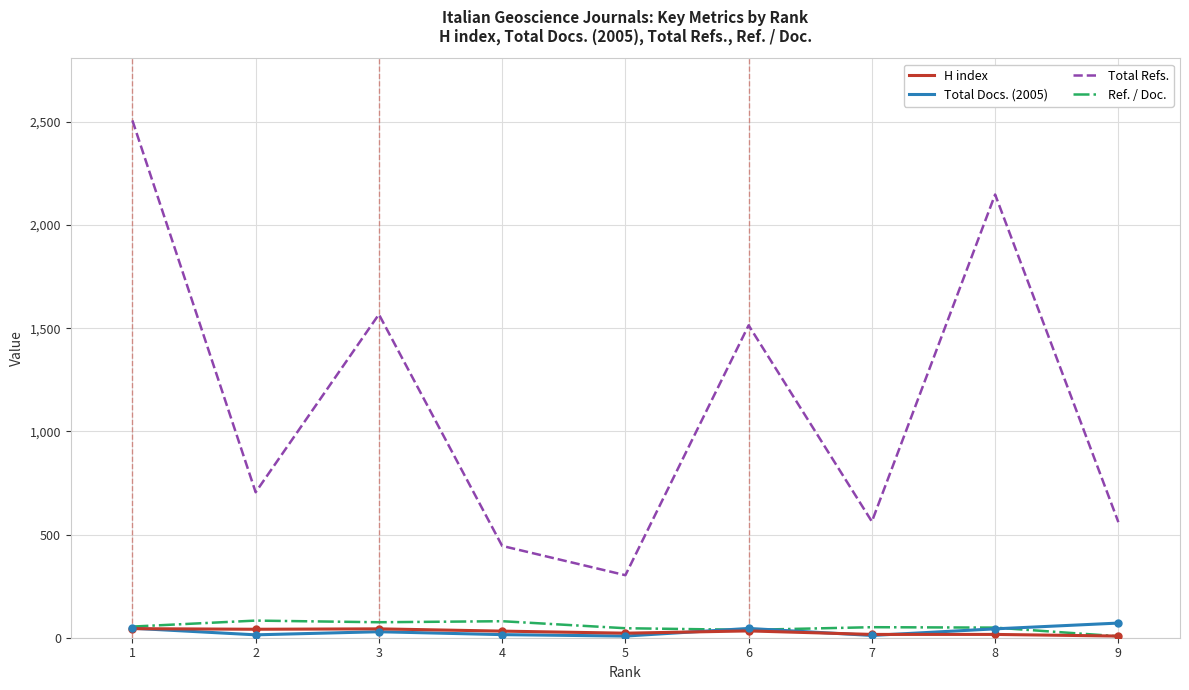

The value of Total Refs. at 8 is 2148. True or false?

True